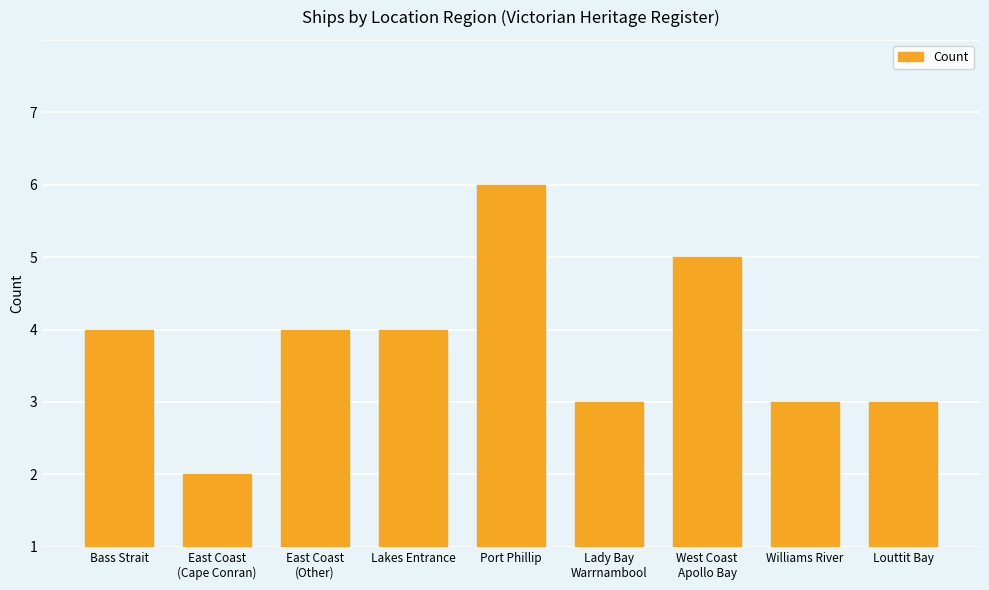

Reading left to right, what are all the values shown in this chart?

Bass Strait=3	East Coast
(Cape Conran)=1	East Coast
(Other)=3	Lakes Entrance=3	Port Phillip=5	Lady Bay
Warrnambool=2	West Coast
Apollo Bay=4	Williams River=2	Louttit Bay=2